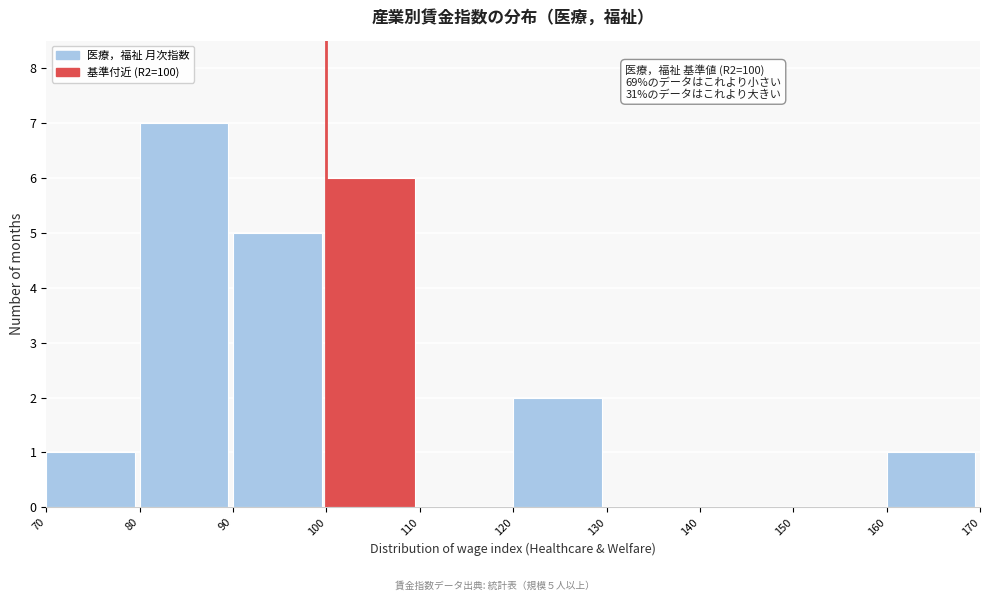

Over which range of the x-axis is the bar tallest?

80 to 90